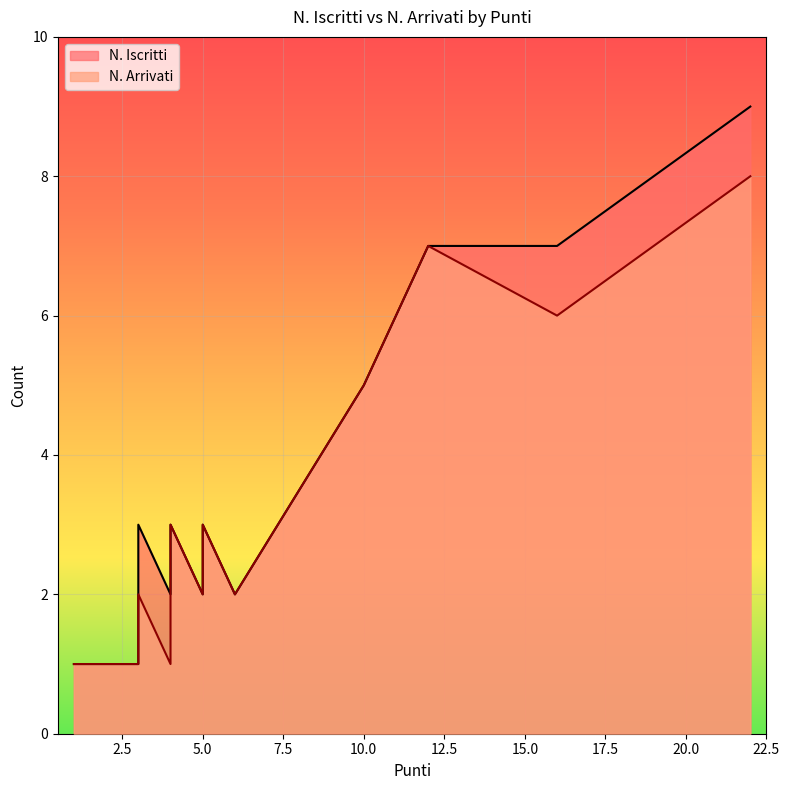

How many values in the N. Iscritti series exceed 3?

4